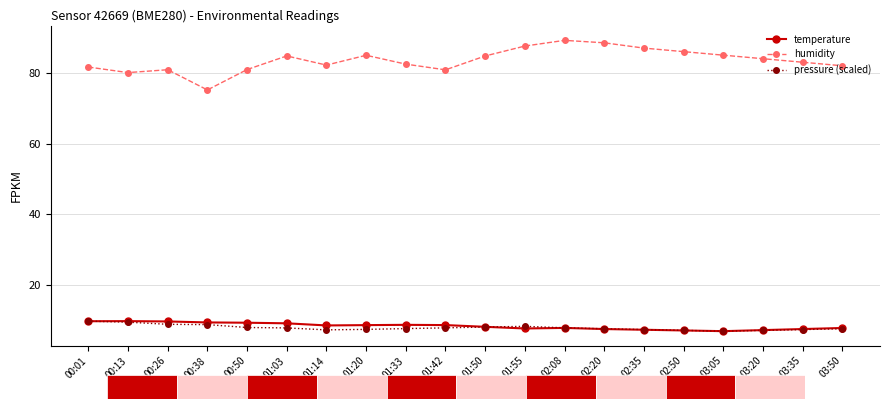

Which series has the largest total across all categories?

humidity